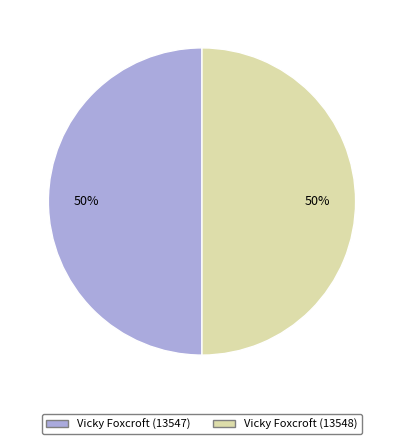

To the nearest percent, what is the average slice percentage?

50%